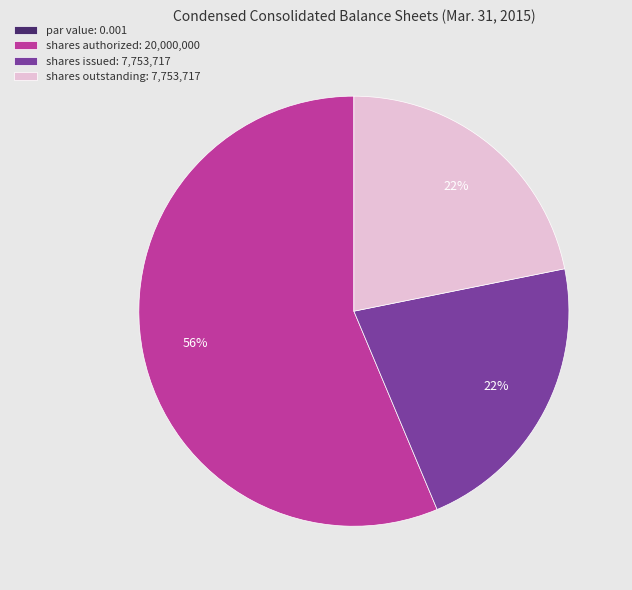

Which has a higher value, shares issued: 7,753,717 or shares authorized: 20,000,000?

shares authorized: 20,000,000